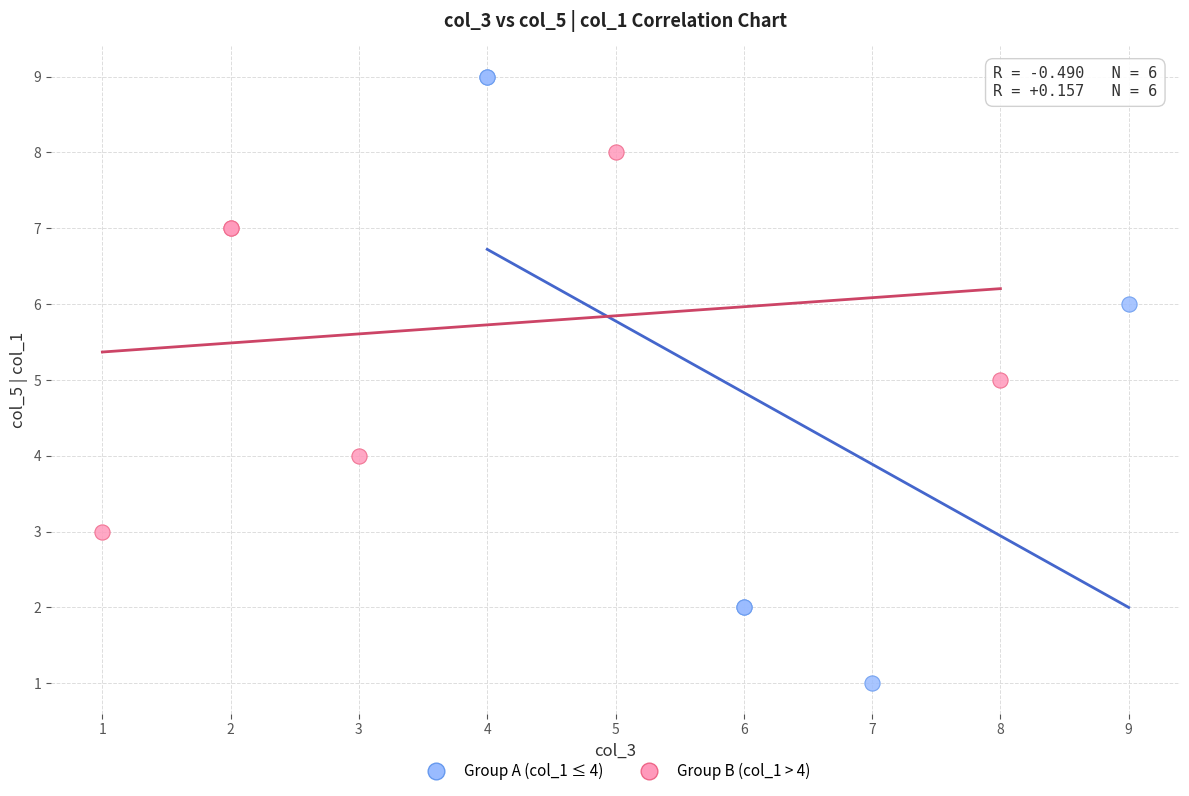

Which series reaches the minimum Y coordinate?

Group A (col_1 ≤ 4)